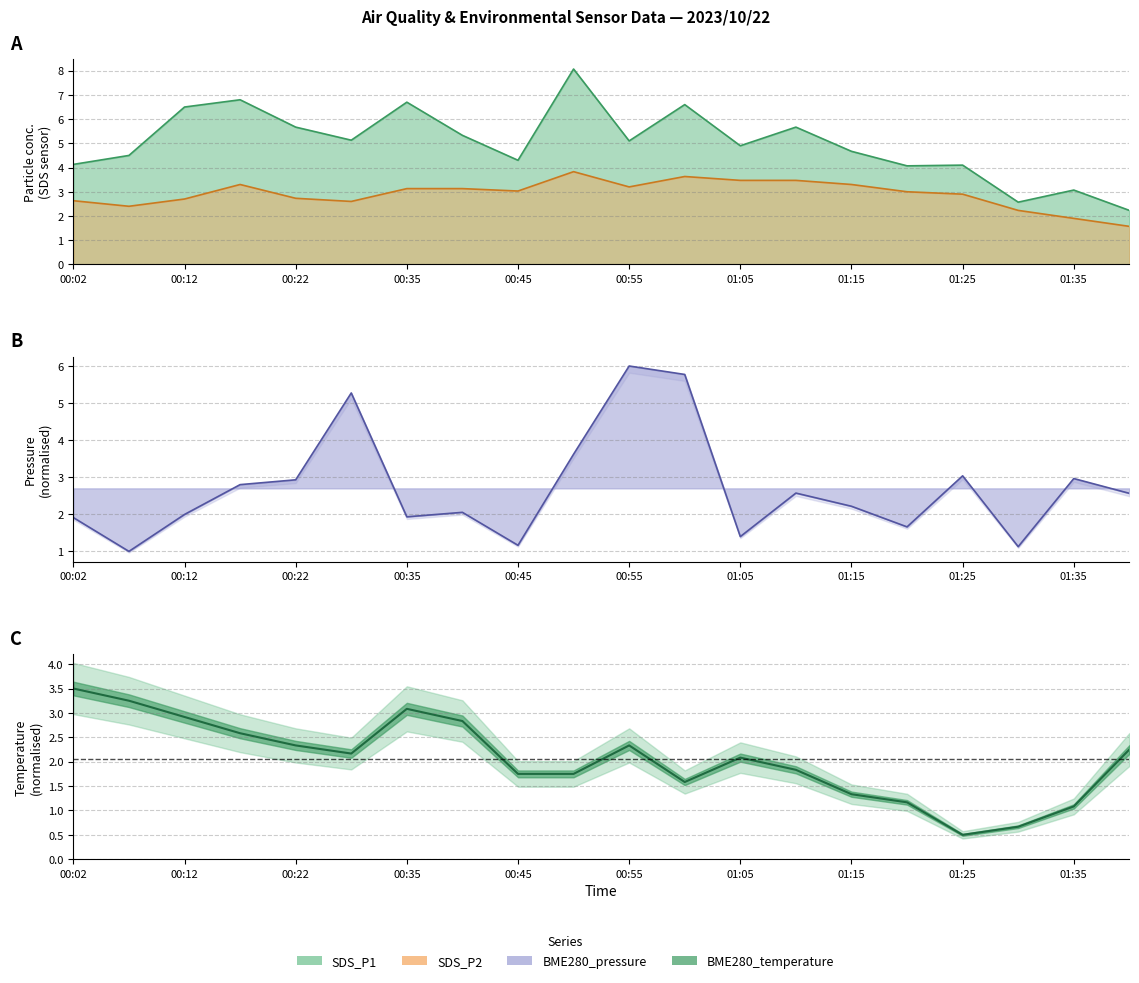

The SDS_P2 series shows 0.9 at 01:35. True or false?

False